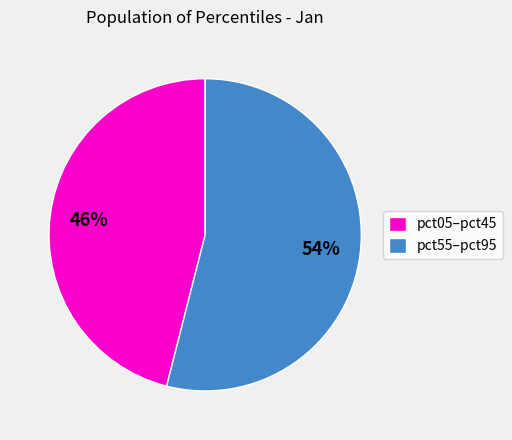

Is it true that pct55–pct95 is 60% of the pie?

False